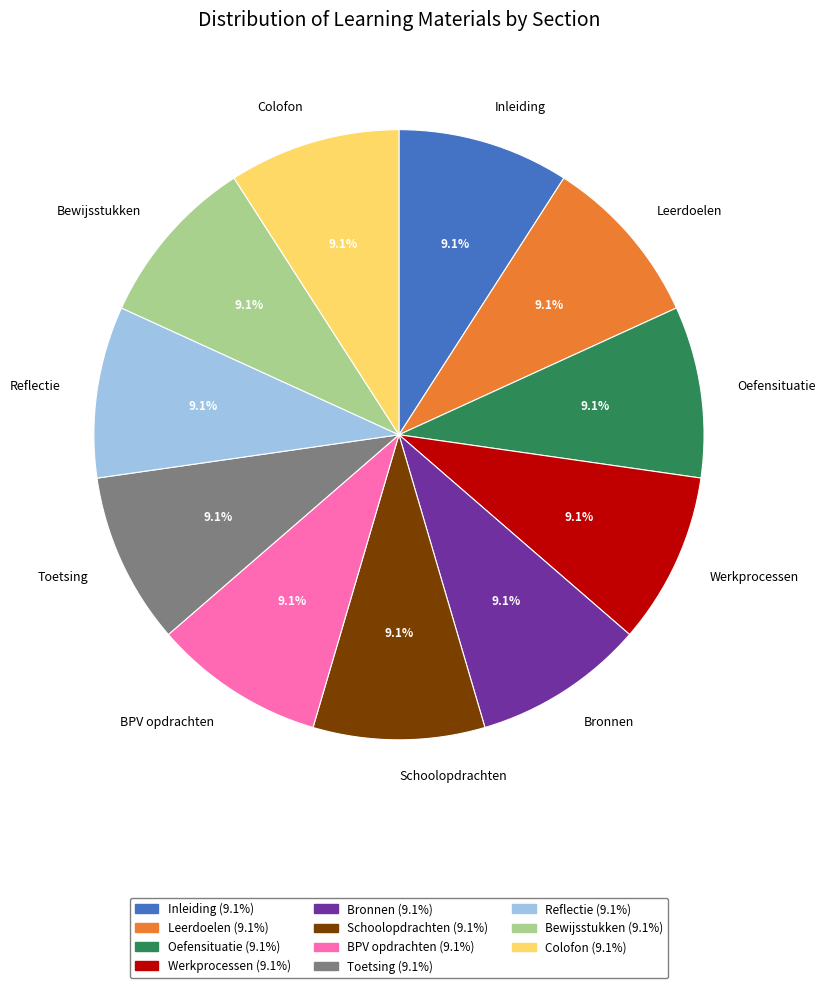

Count the number of slices in the pie.

11